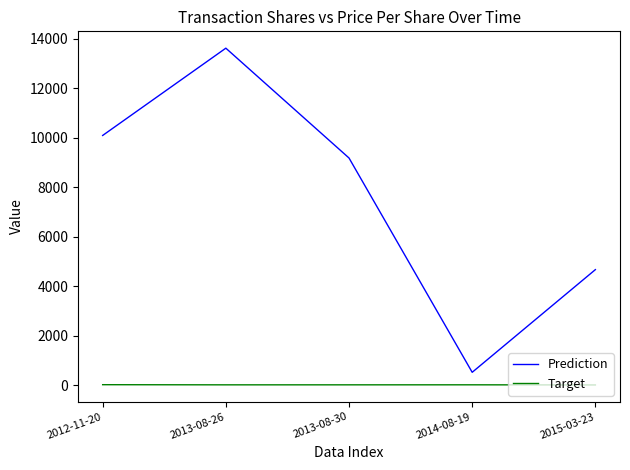

True or false: Target and Prediction cross at least once.

False